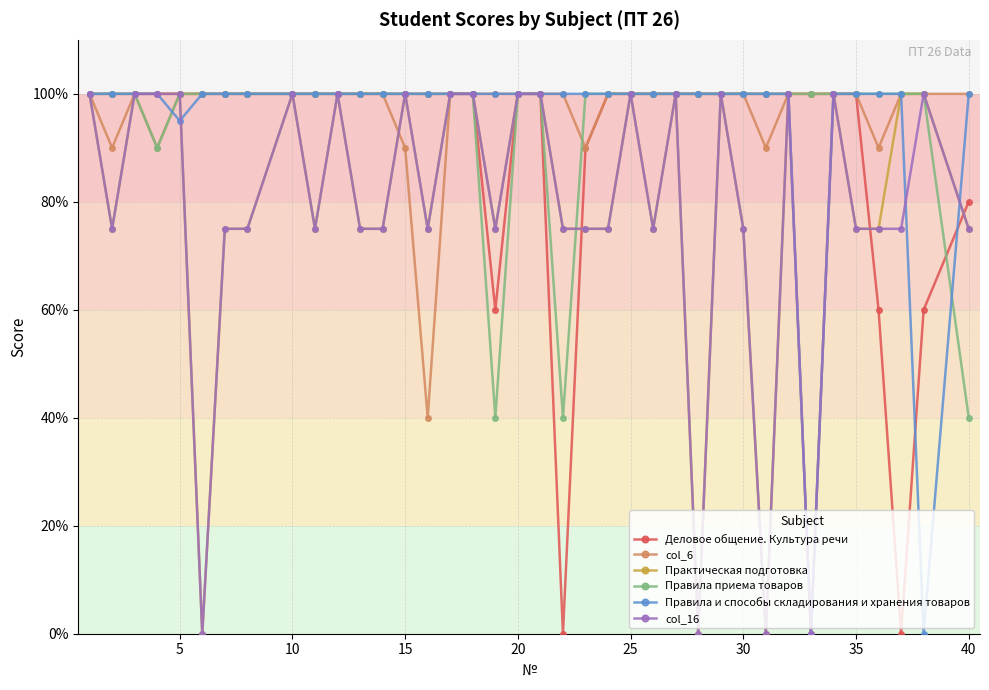

What is the value of the col_6 point at the 23rd from the left?

100